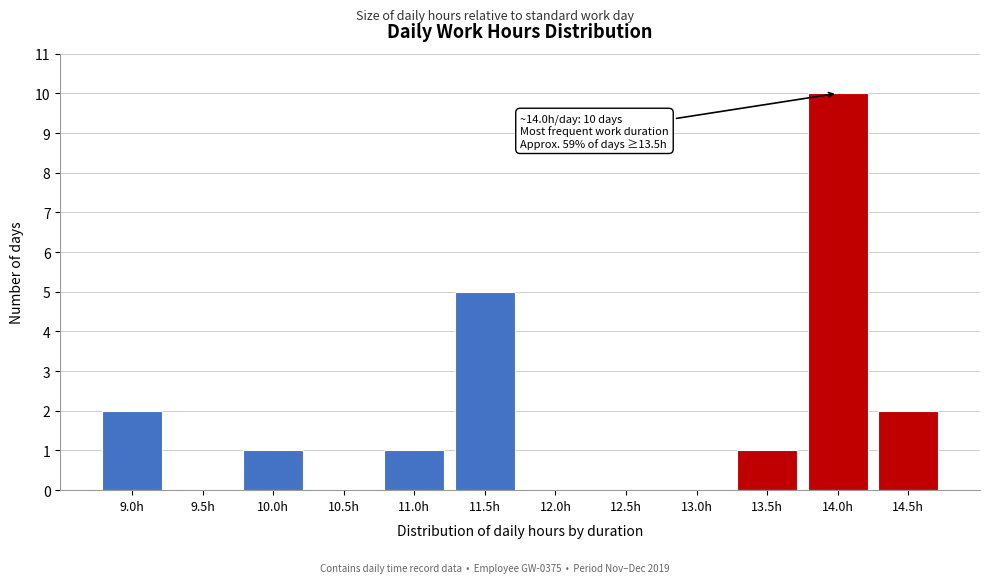

Reading right to left, what are all the values shown in this chart?

14.5h=2	14.0h=10	13.5h=1	13.0h=0	12.5h=0	12.0h=0	11.5h=5	11.0h=1	10.5h=0	10.0h=1	9.5h=0	9.0h=2